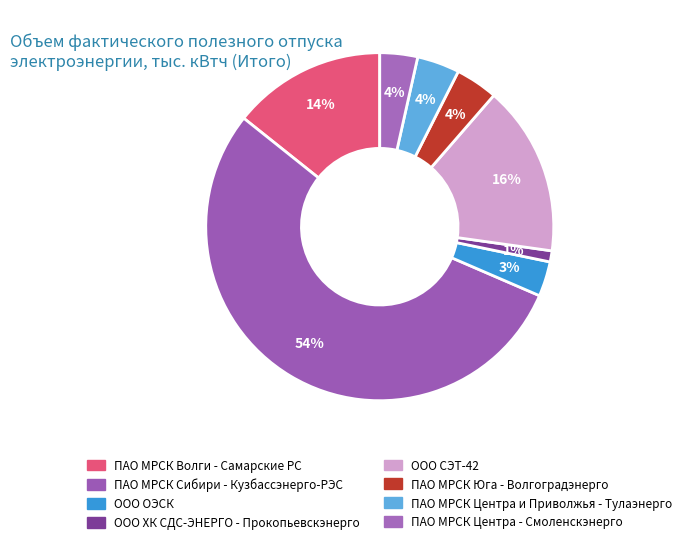

What is the majority slice?

ПАО МРСК Сибири - Кузбассэнерго-РЭС